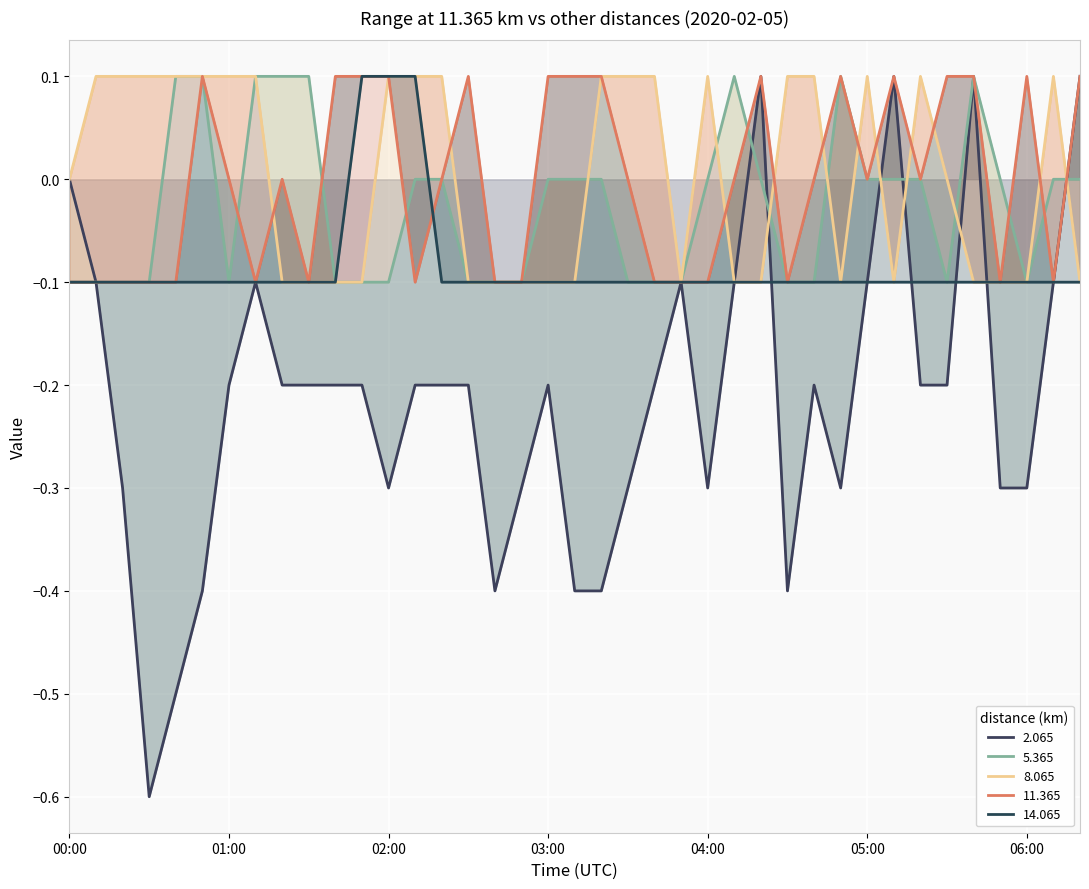

What is the sum of all 14.065 values?

-3.3